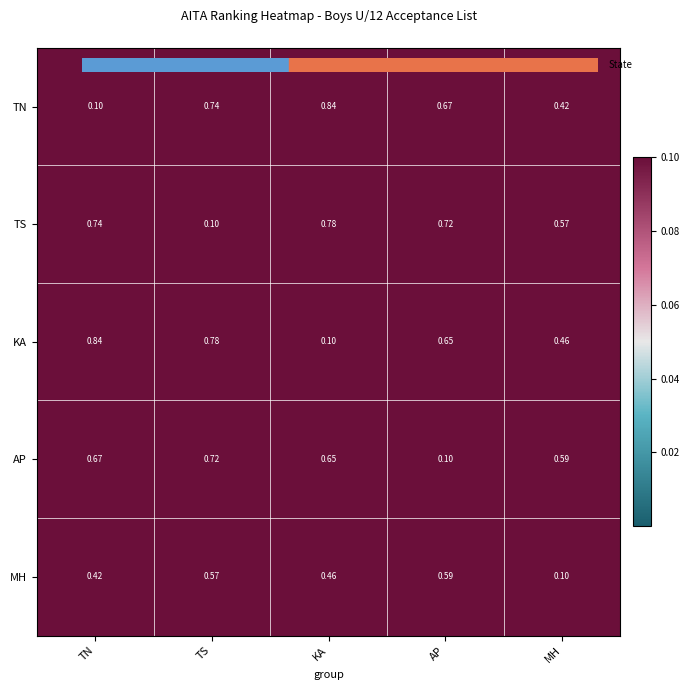

At TS, list the series in order from largest to smallest.

row_2, row_0, row_3, row_4, row_1